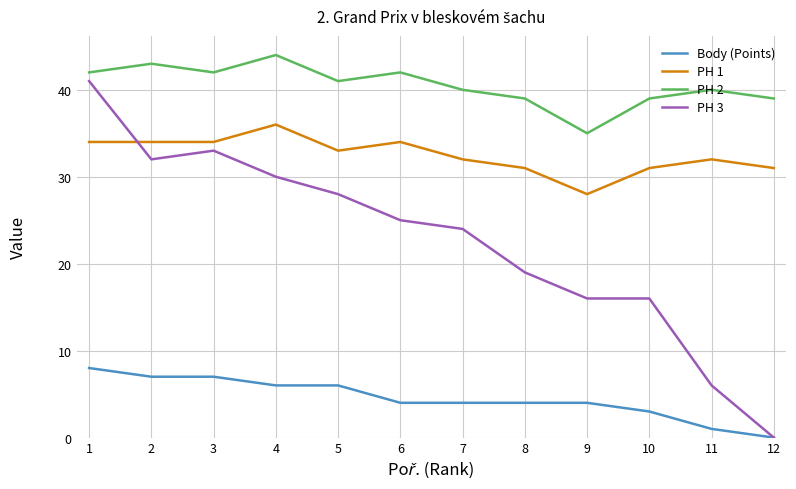

Rank the series at 7 from lowest to highest value.

Body (Points), PH 3, PH 1, PH 2